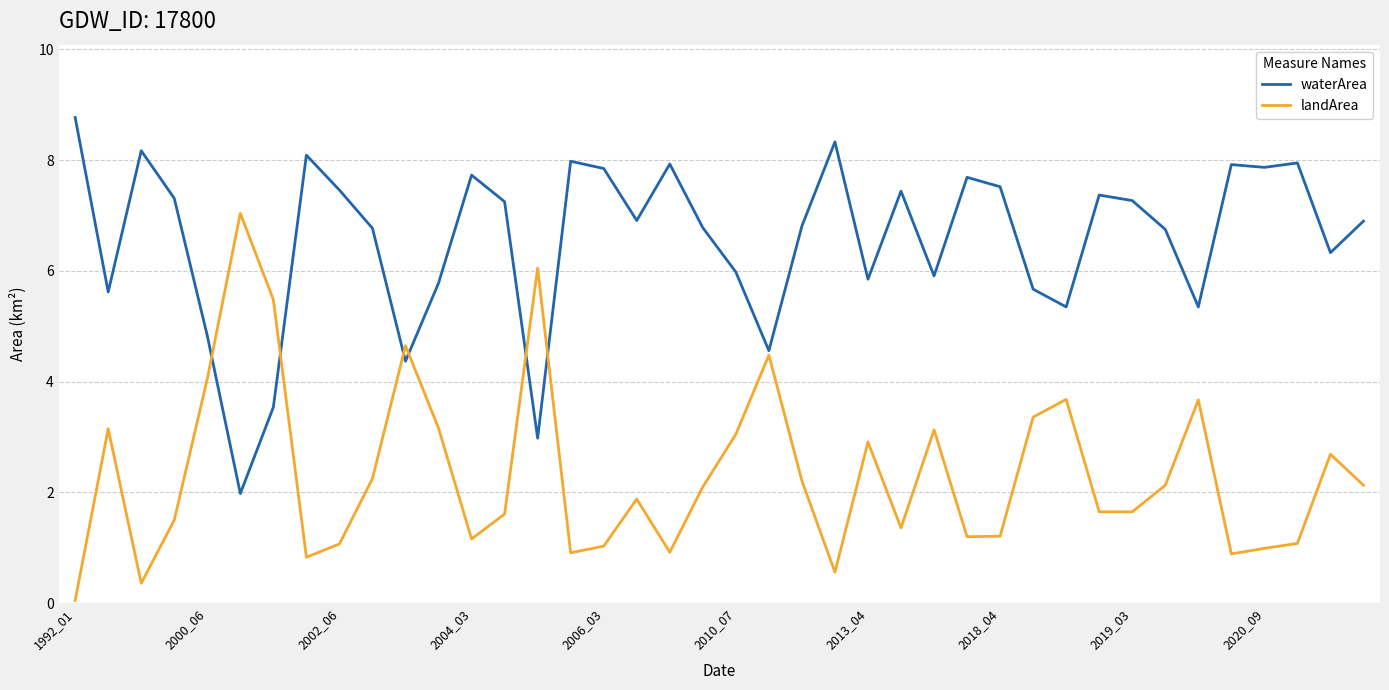

How many series are shown in this chart?

2